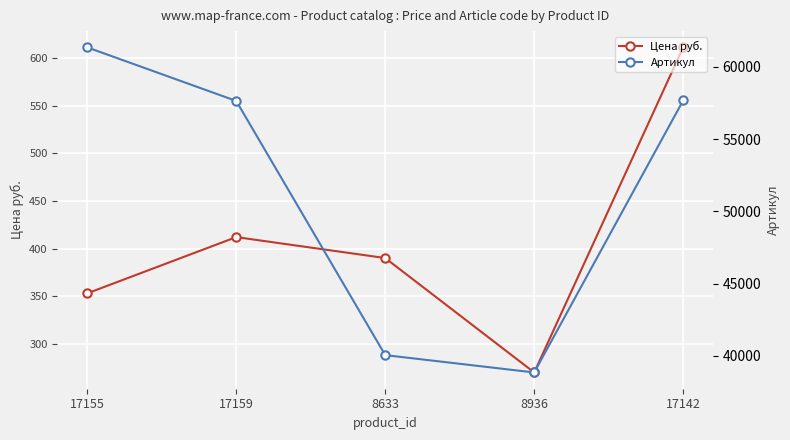

Is the value of Цена руб. at 17159 greater than the value of Артикул at 8936?

No